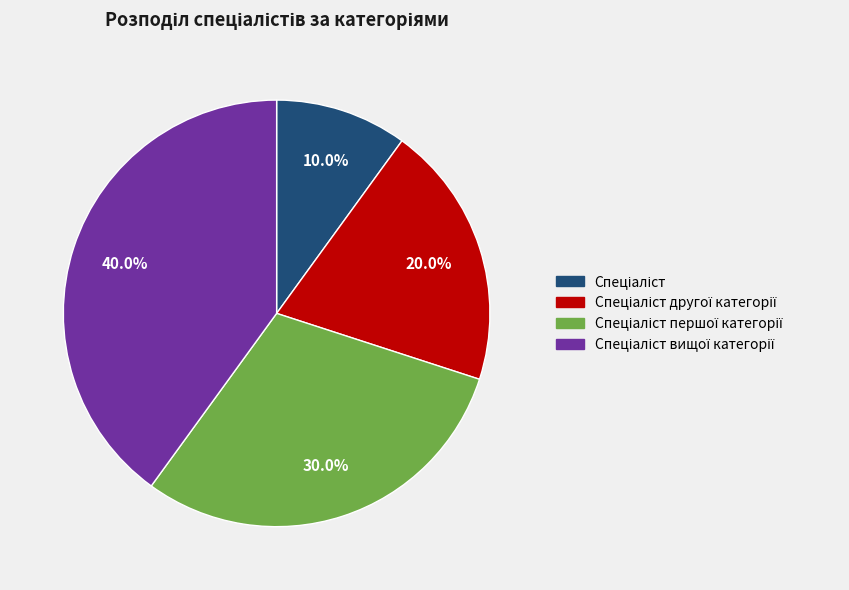

Does any single category account for the majority?

No